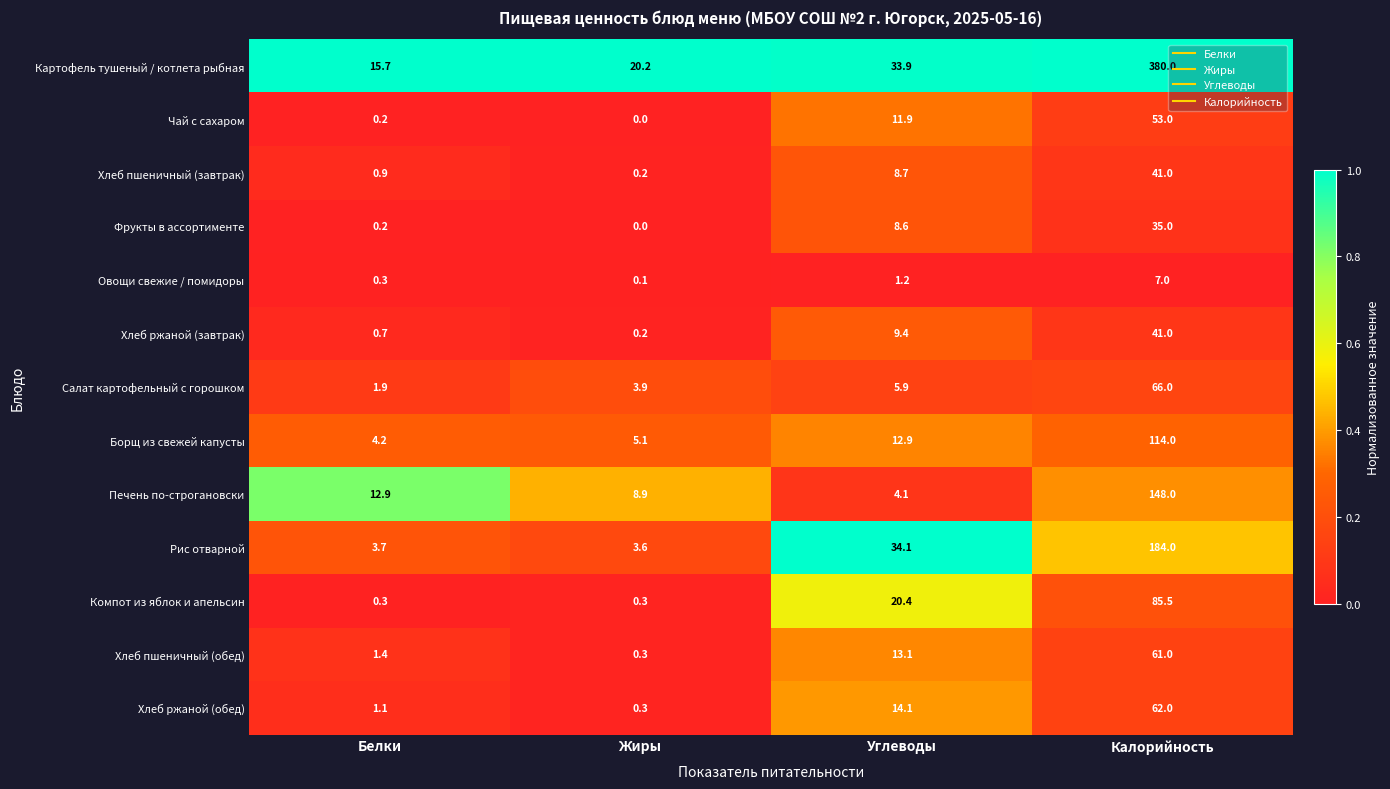

At how many categories does at least one series exceed 0?

4